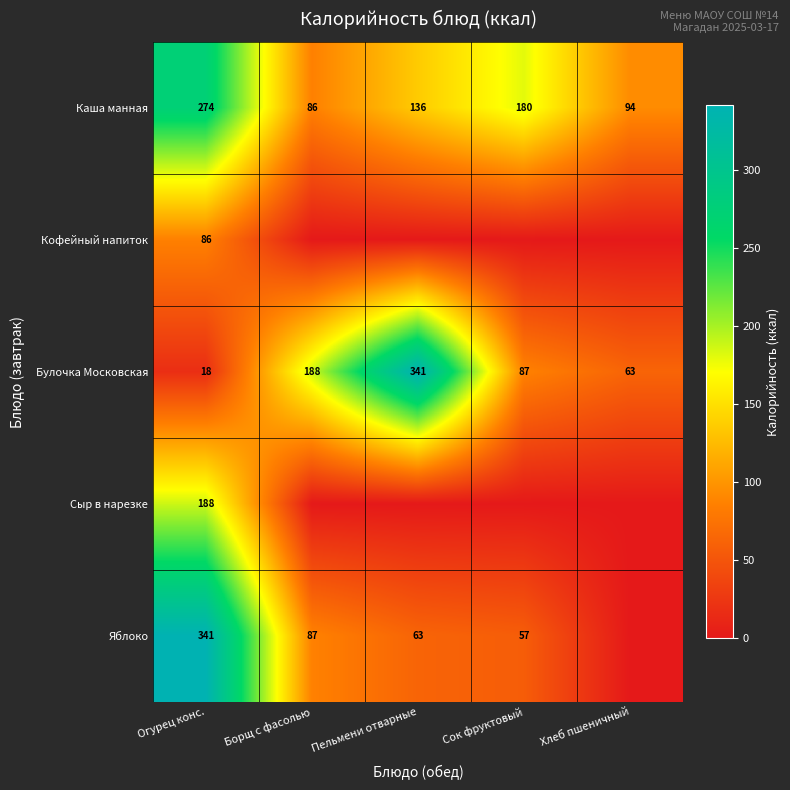

Is it true that Яблоко equals 95 at Пельмени отварные?

False